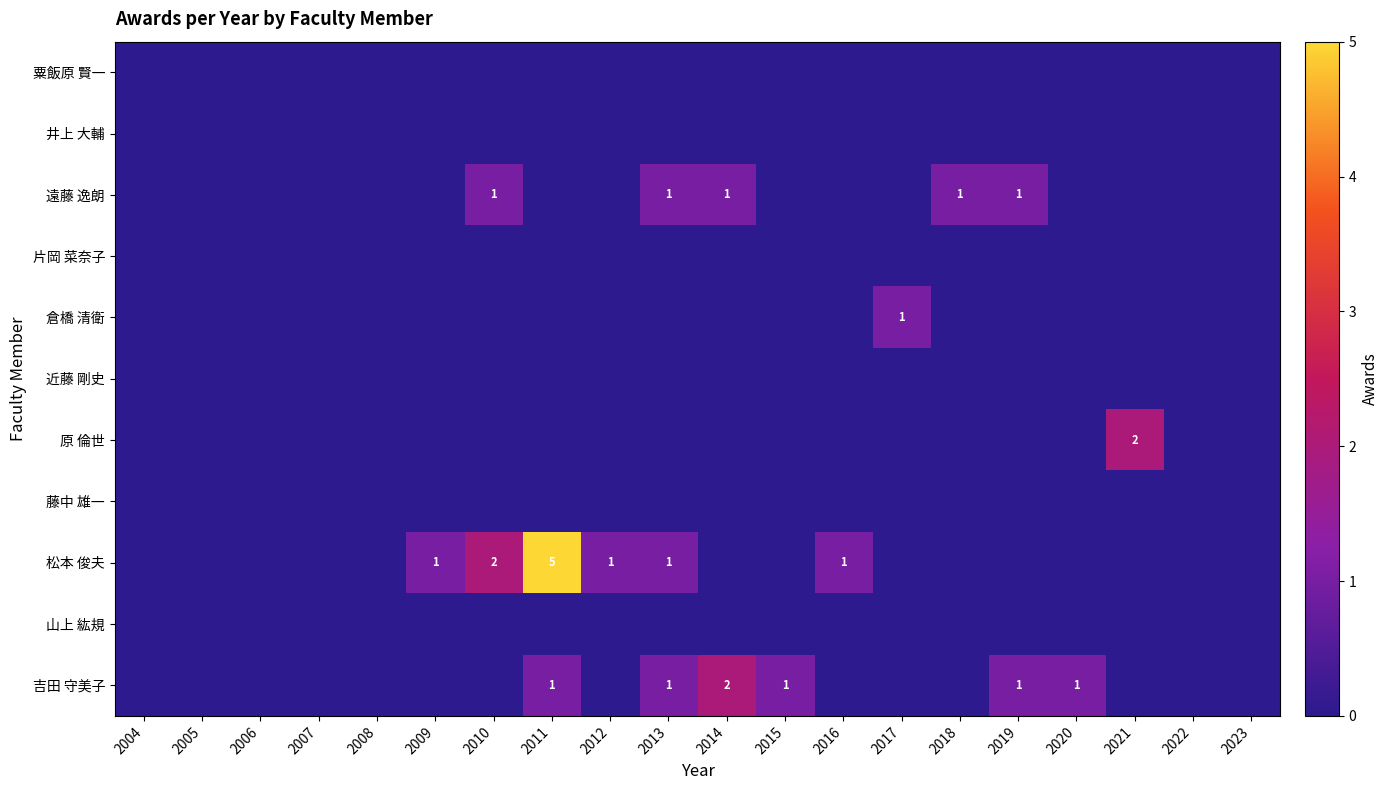

The 遠藤 逸朗 series shows 1 at 2010. True or false?

True